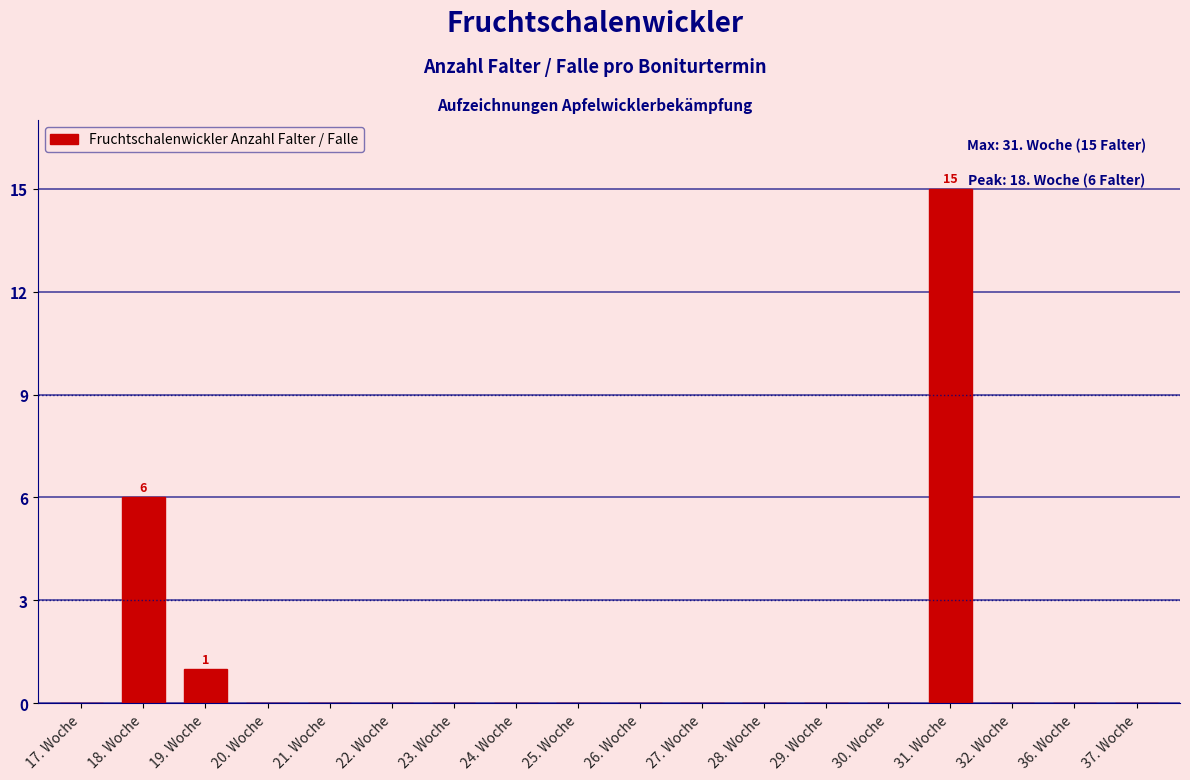

Reading left to right, list all the values displayed in this chart.

17. Woche=0	18. Woche=6	19. Woche=1	20. Woche=0	21. Woche=0	22. Woche=0	23. Woche=0	24. Woche=0	25. Woche=0	26. Woche=0	27. Woche=0	28. Woche=0	29. Woche=0	30. Woche=0	31. Woche=15	32. Woche=0	36. Woche=0	37. Woche=0